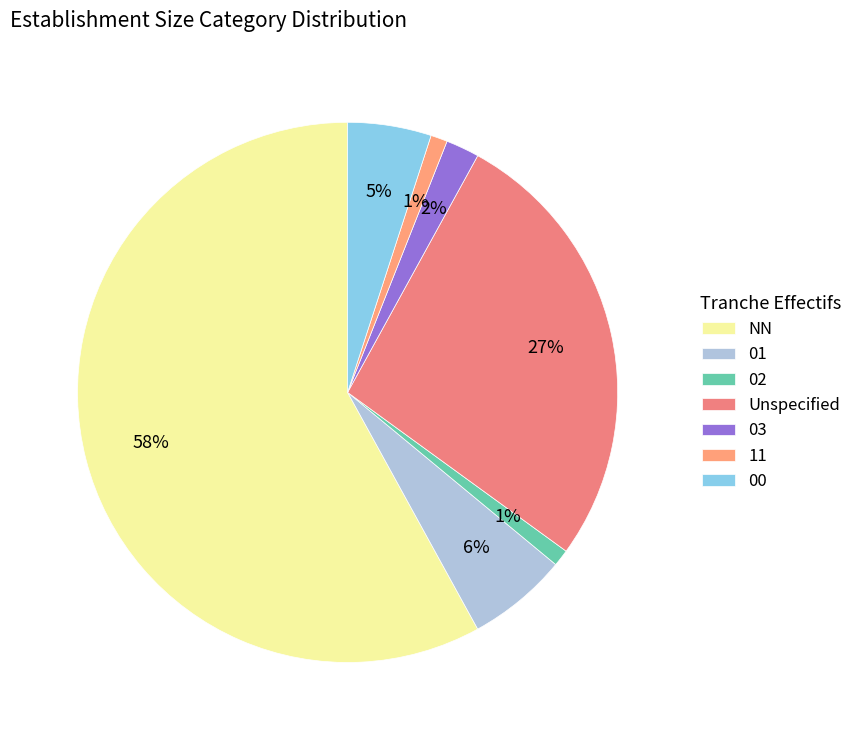

How many segments does this pie chart have?

7